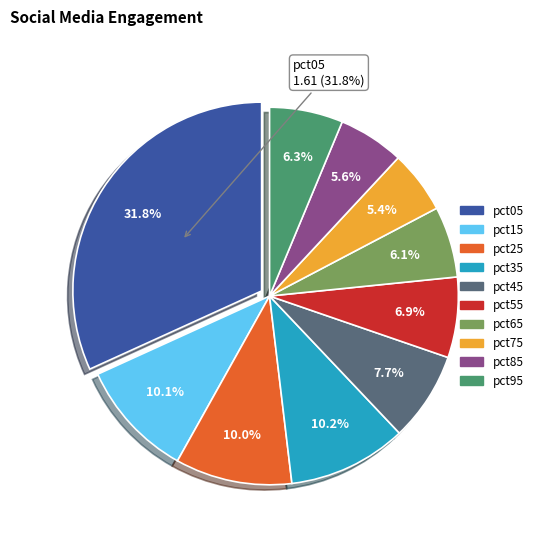

To the nearest percent, what is the average slice percentage?

10%